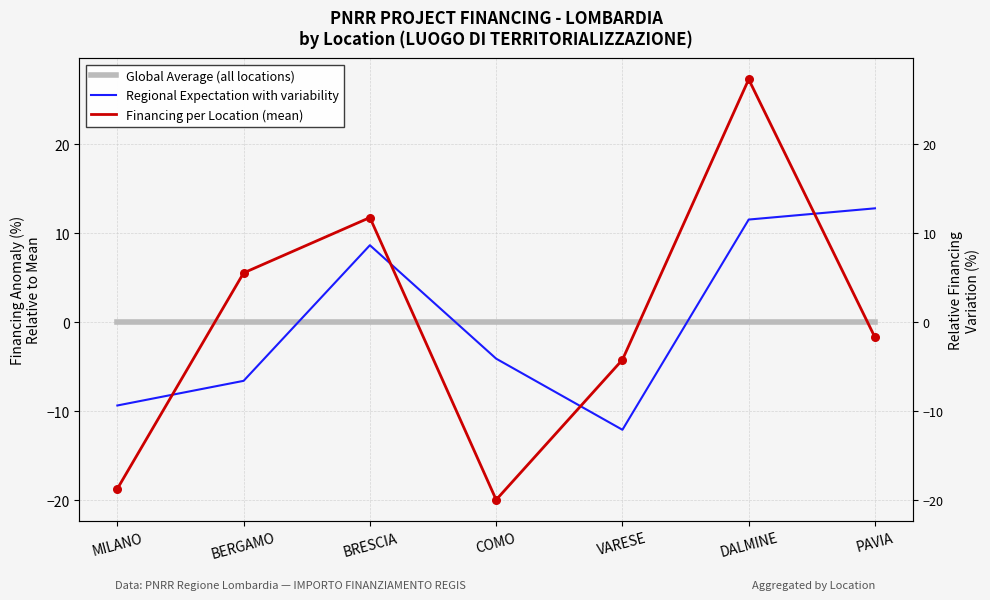

What is the total value across all series at BERGAMO?

-1.0